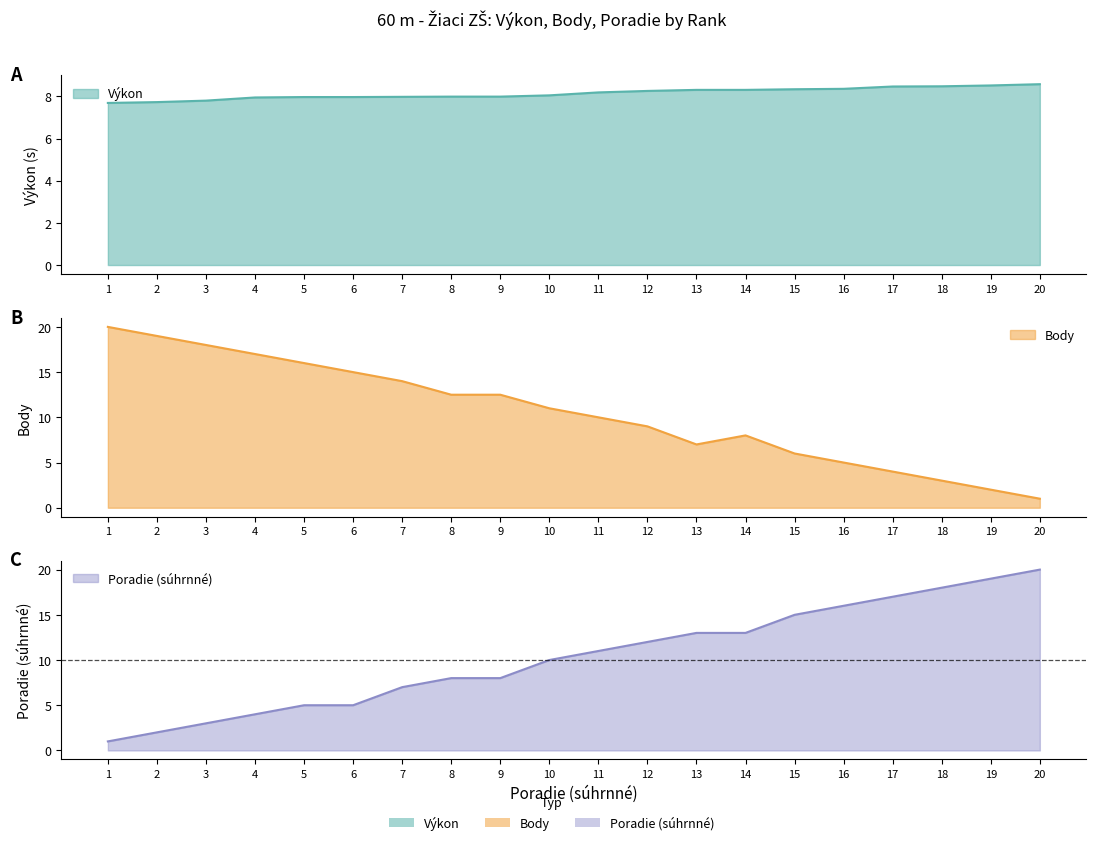

Where does the Body series first go above 11?

1